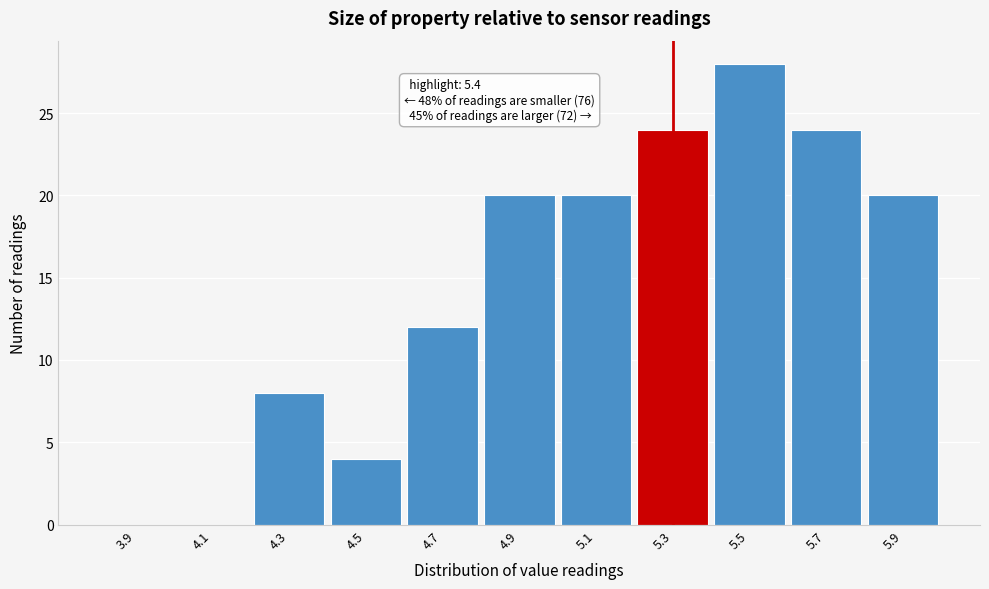

Reading left to right, what are all the values shown in this chart?

3.9=0	4.1=0	4.3=8	4.5=4	4.7=12	4.9=20	5.1=20	5.3=24	5.5=28	5.7=24	5.9=20